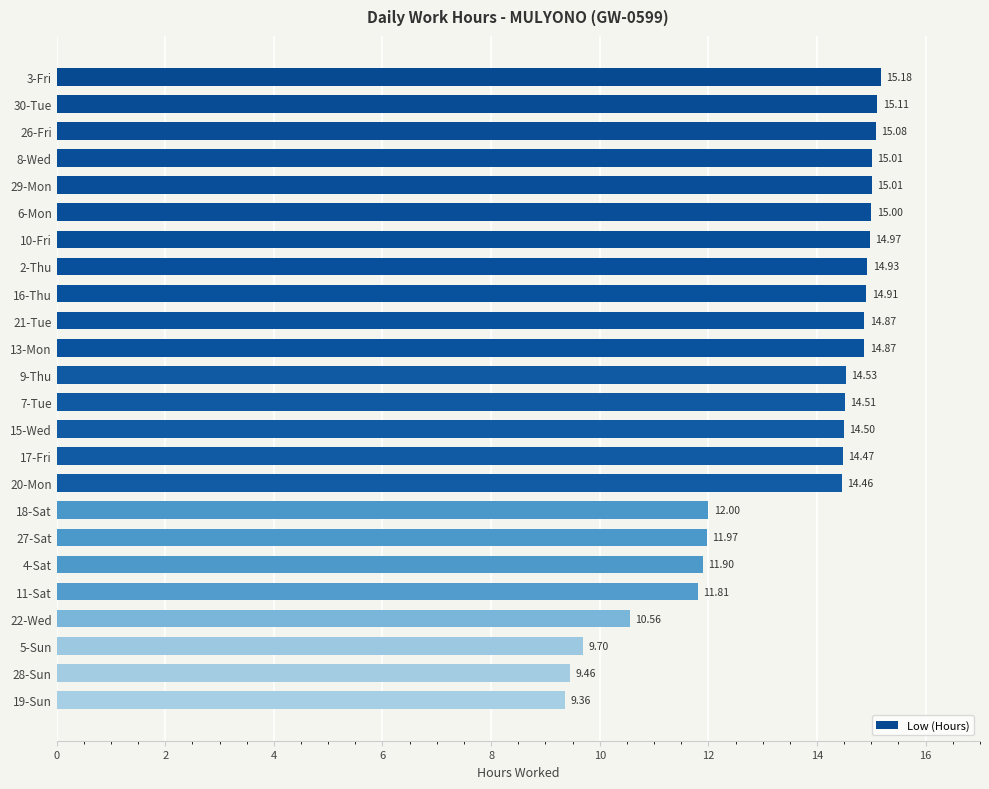

What is the average value?

13.5